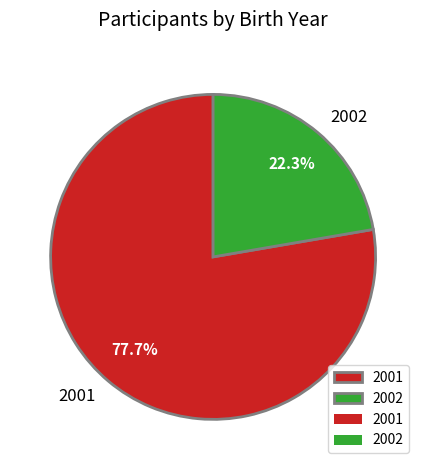

To the nearest percent, what is the average slice percentage?

50%